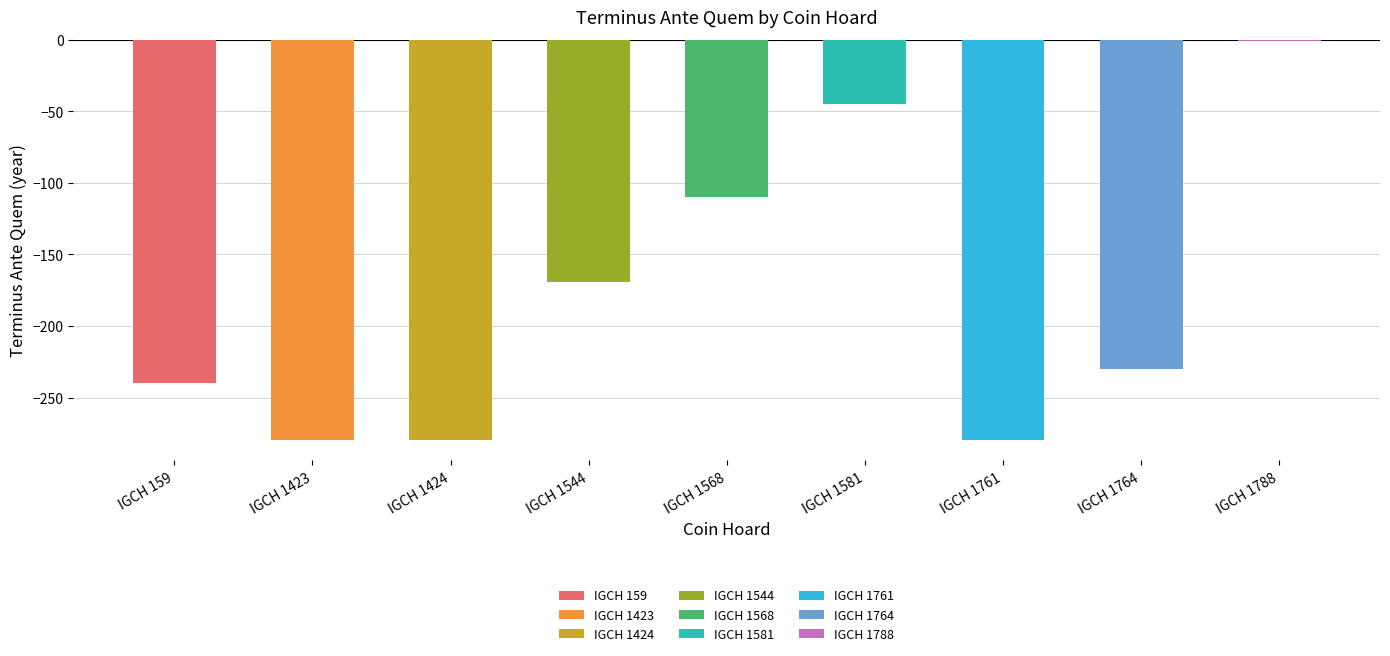

Count the number of values greater than -230.

4